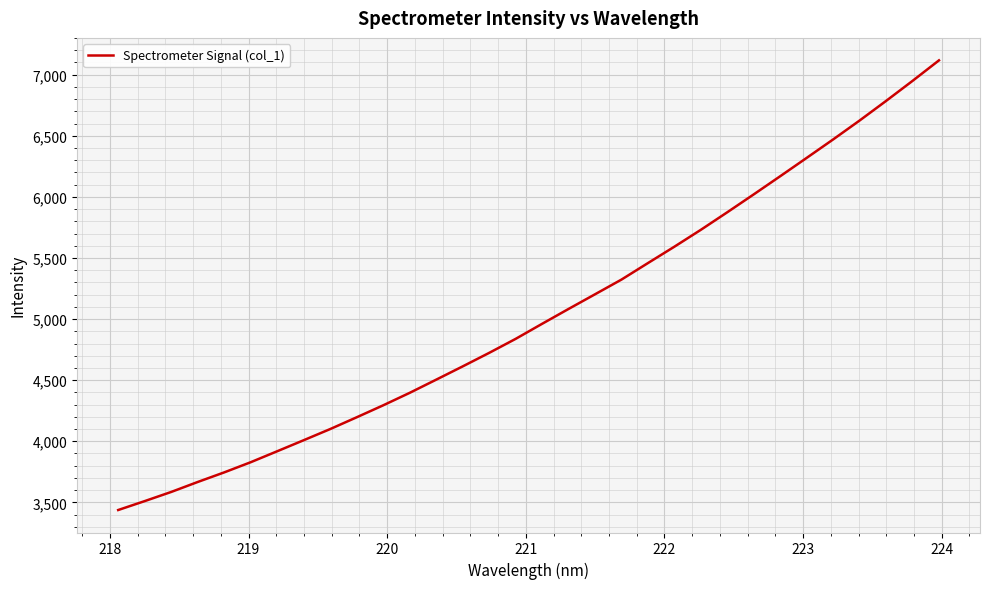

What is the minimum value shown in the chart?

3437.3